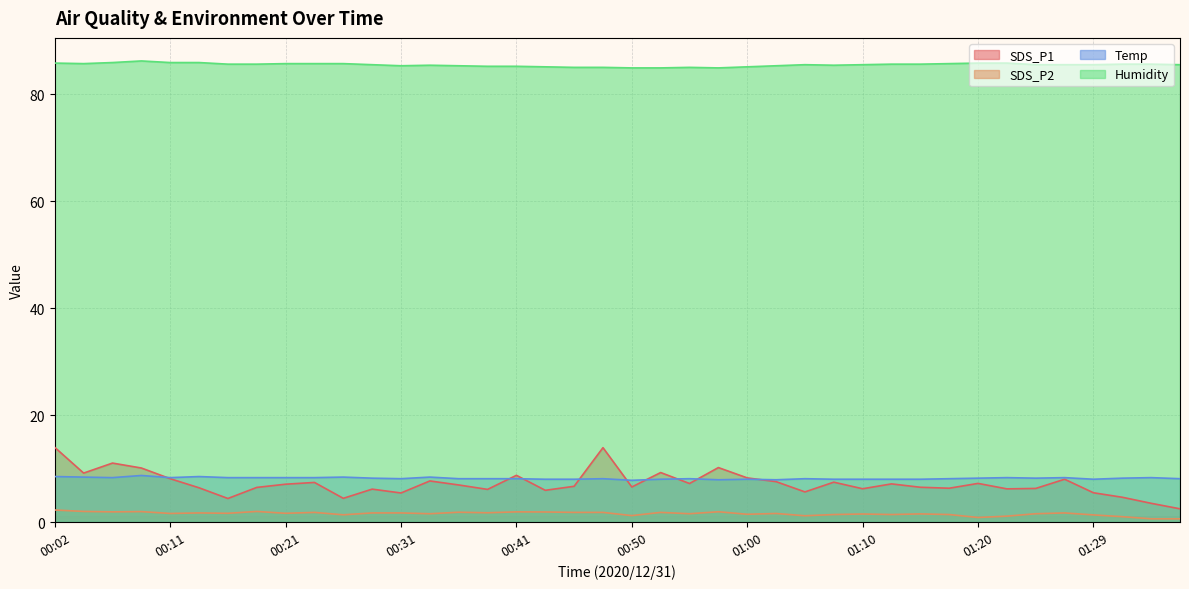

How many data points in Temp are above 8?

28